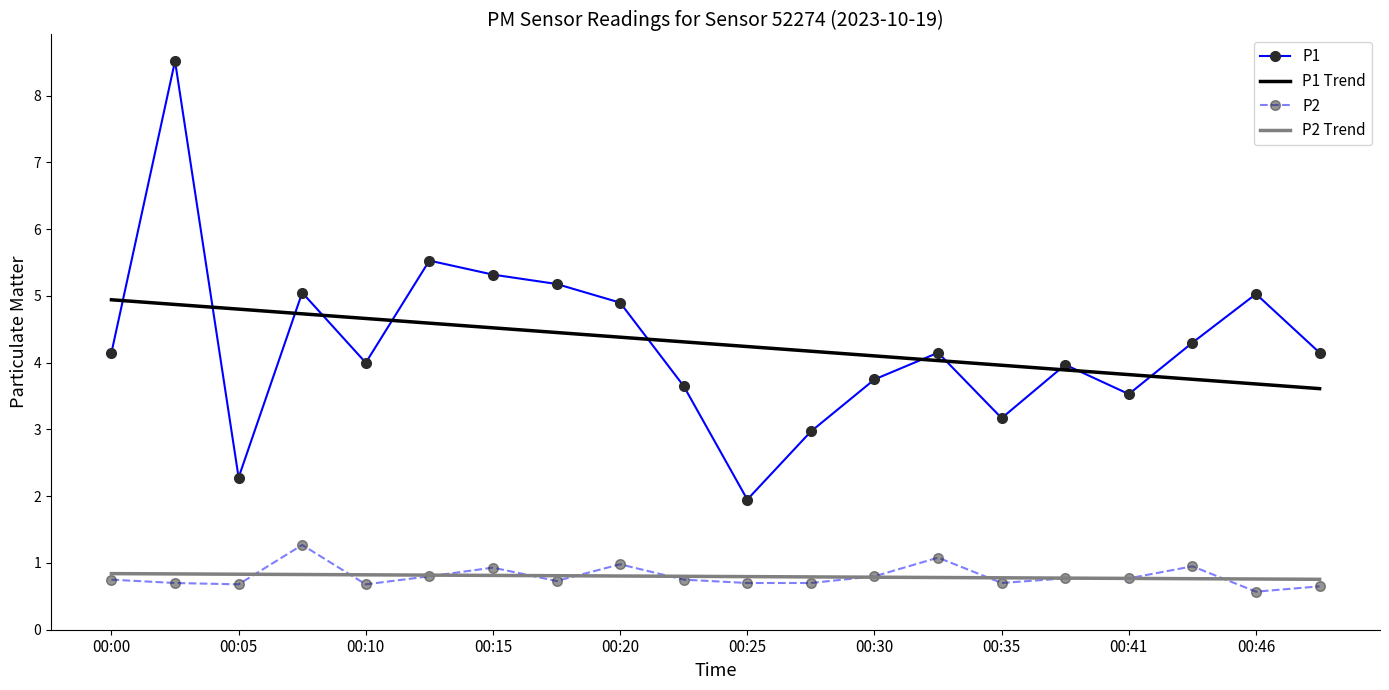

What is the minimum value shown in the chart?

0.6